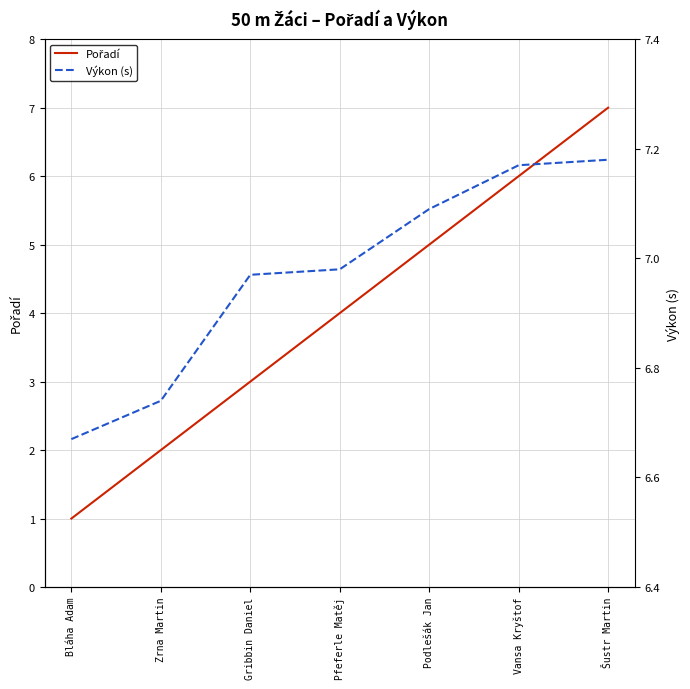

True or false: Pořadí and Výkon (s) intersect in this chart.

False